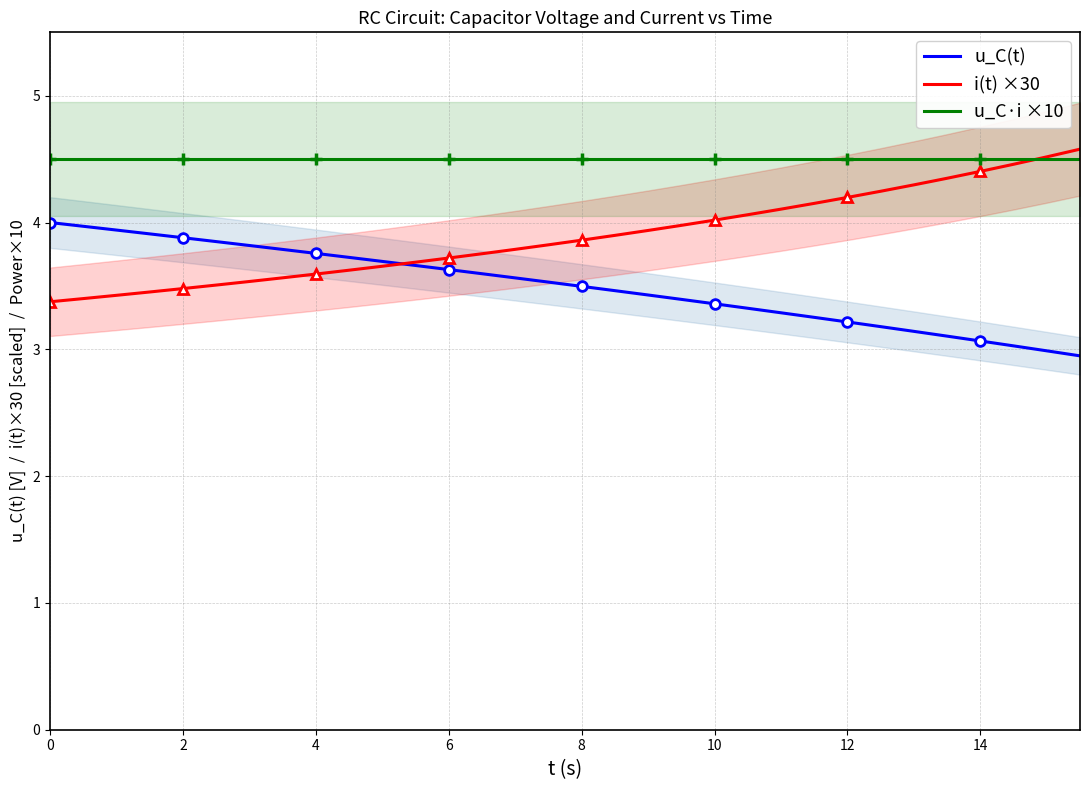

True or false: u_C(t) and u_C·i ×10 cross at least once.

False